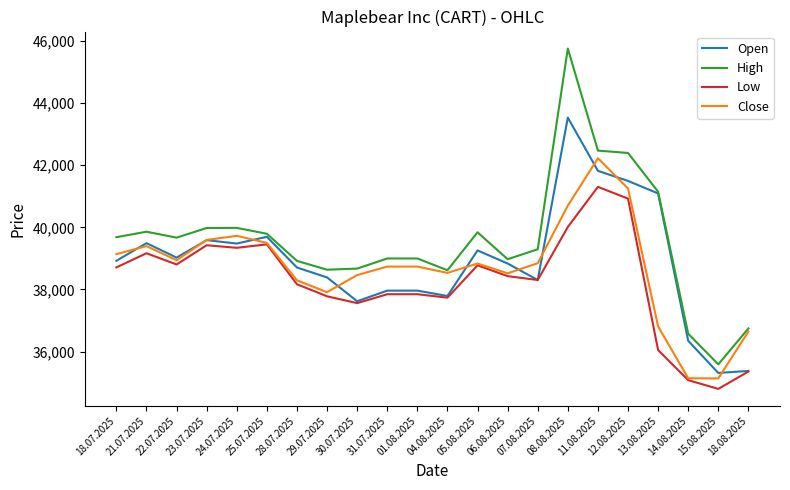

Rank the series by their average value, from lowest to highest.

Low, Close, Open, High